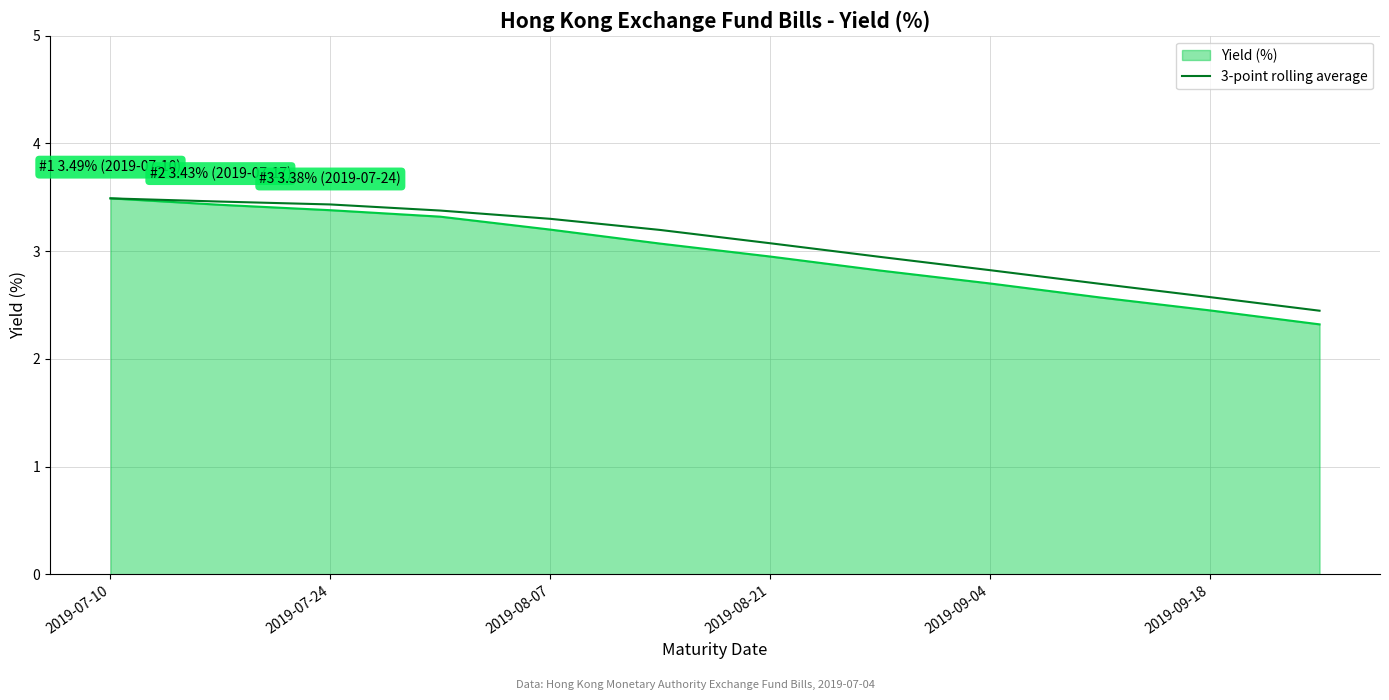

Count the number of data series in this chart.

2